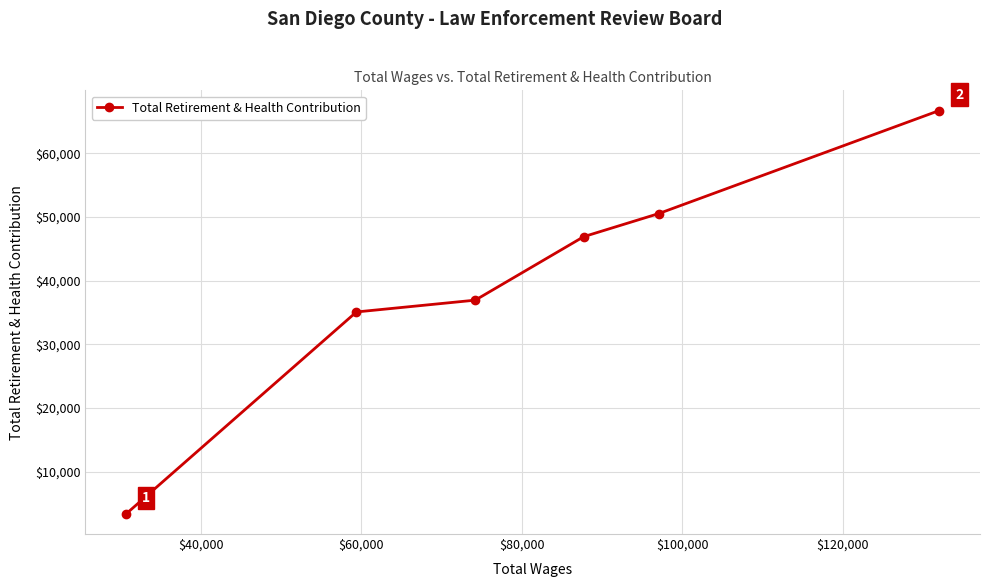

What is the maximum value shown in the chart?

66727